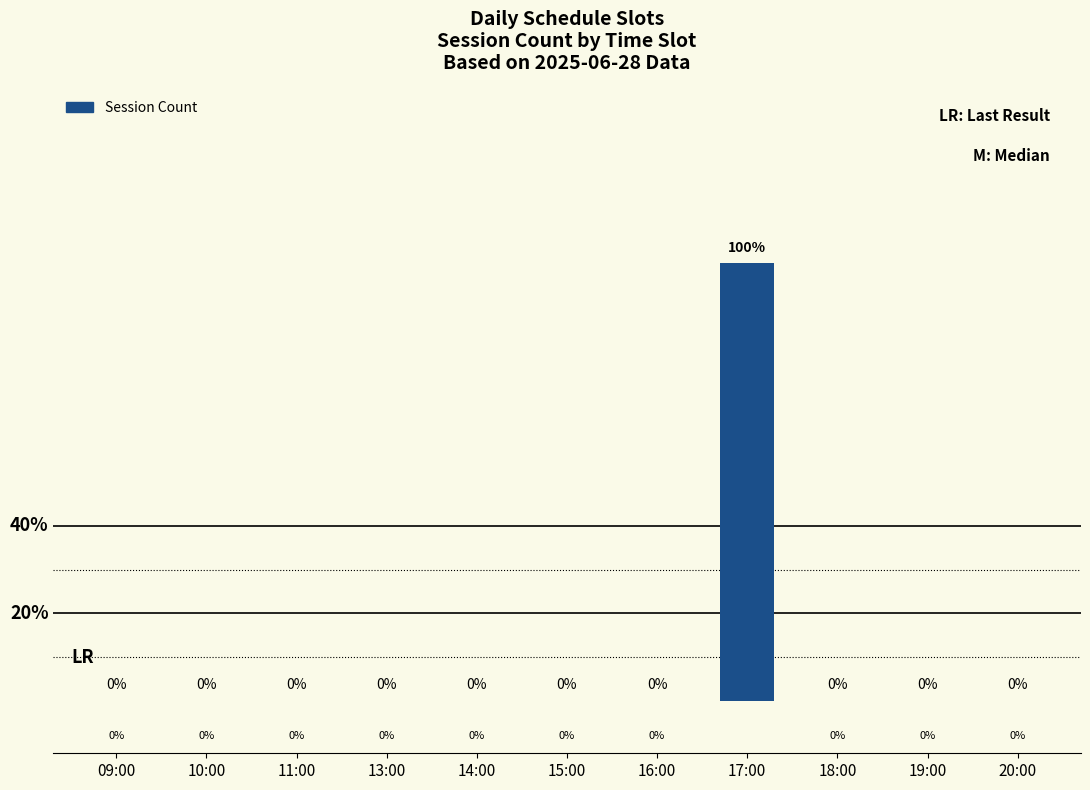

Are the bars horizontal?

No